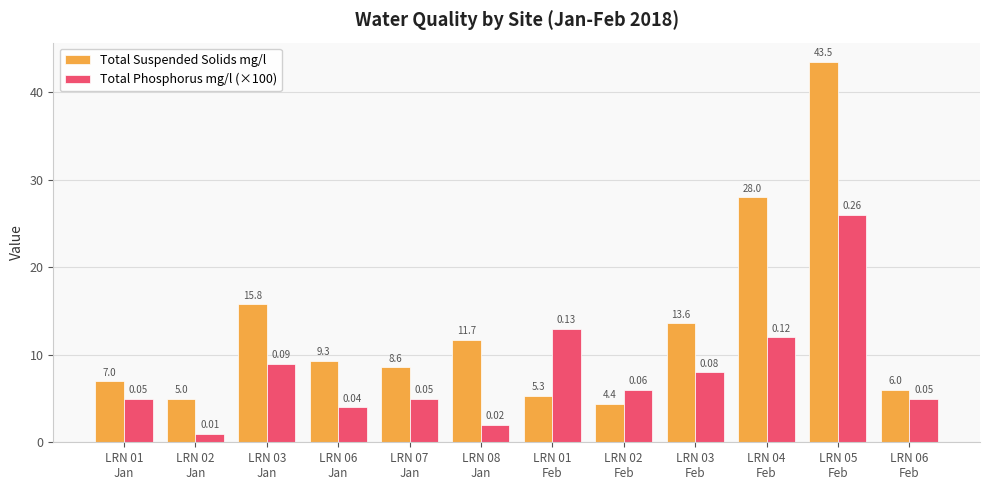

At which label does Total Suspended Solids mg/l first exceed 9?

LRN 03
Jan